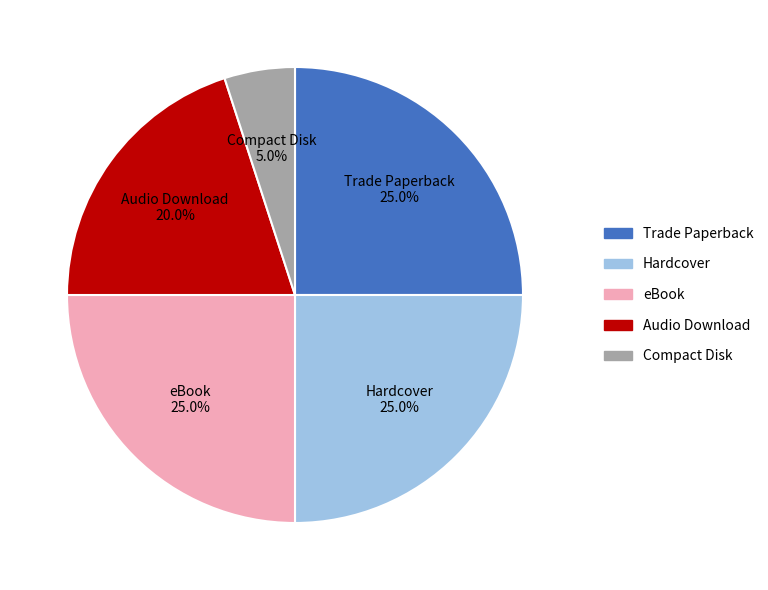

What is the total percentage of Compact Disk and eBook?

30.0%